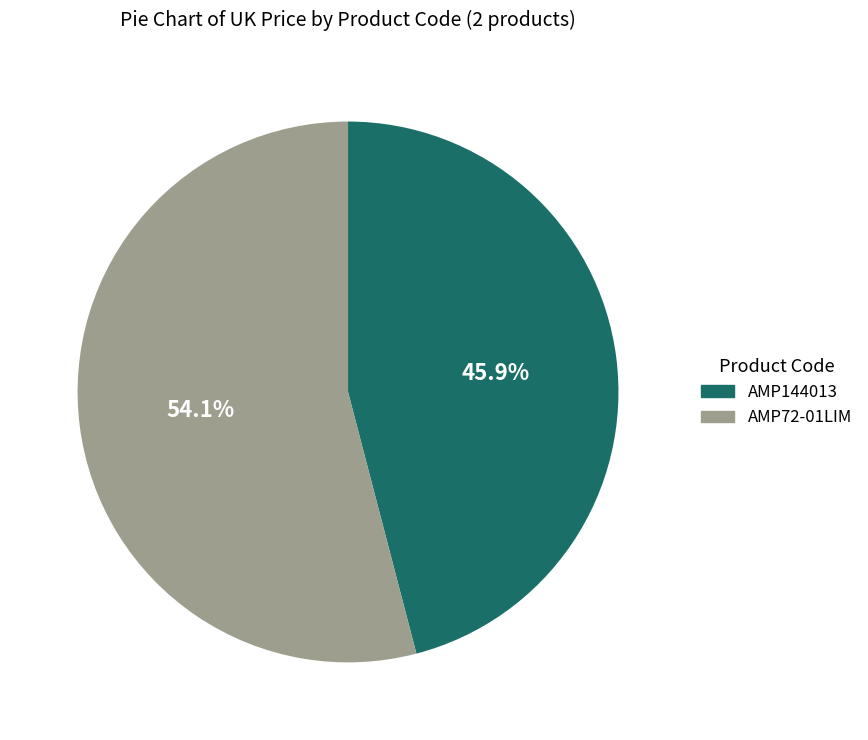

Is the sum of AMP72-01LIM and AMP144013 greater than half?

Yes